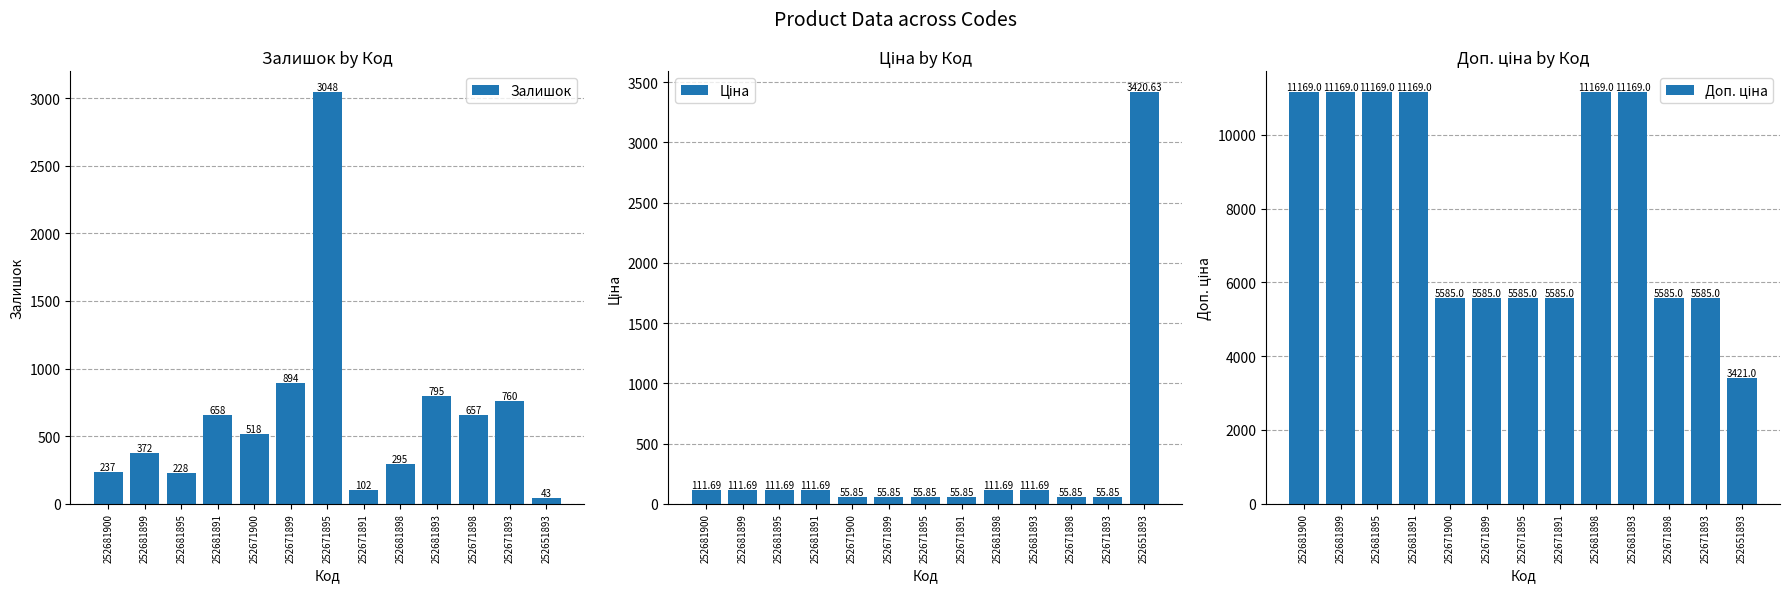

What is the sum of all Залишок values?

8607